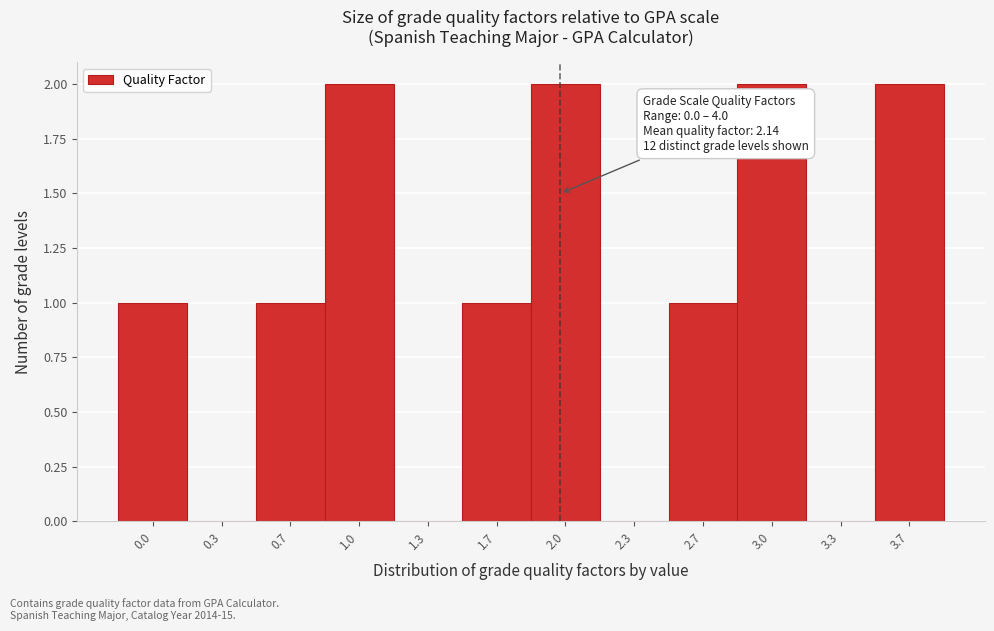

Reading right to left, extract all data points from this chart.

3.7=2	3.3=0	3.0=2	2.7=1	2.3=0	2.0=2	1.7=1	1.3=0	1.0=2	0.7=1	0.3=0	0.0=1